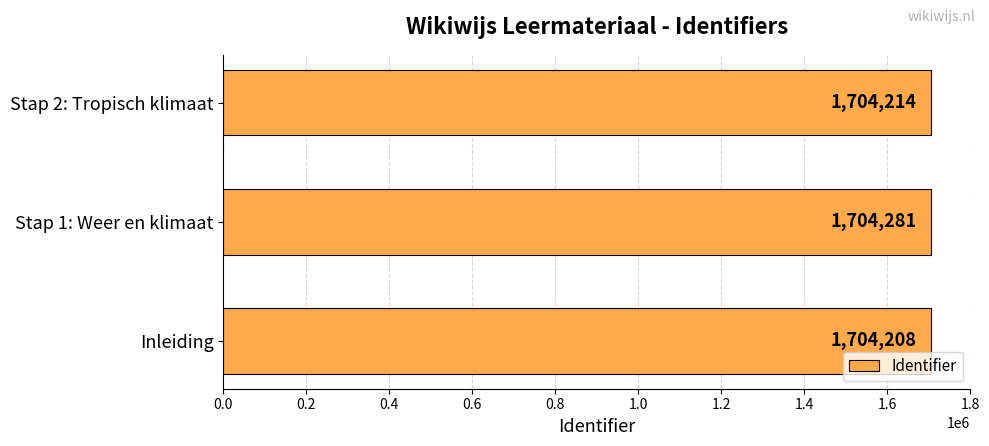

Are the bars horizontal?

Yes